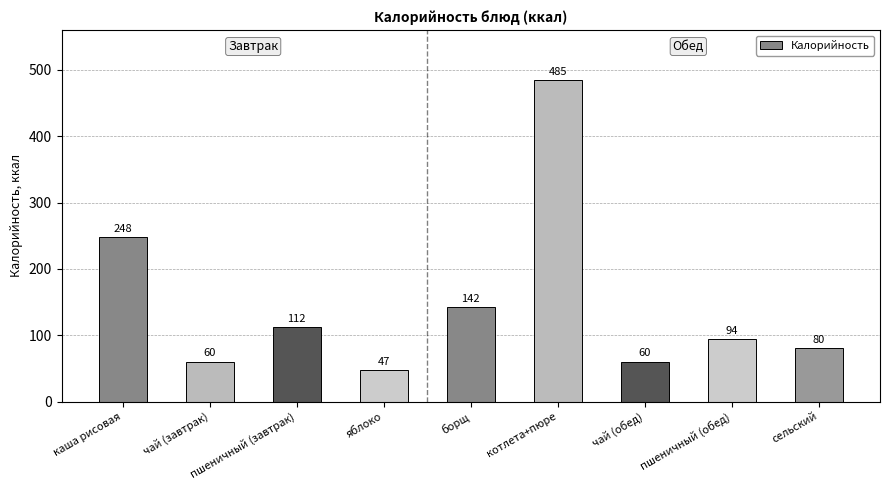

True or false: the data shows 248 at каша рисовая.

True